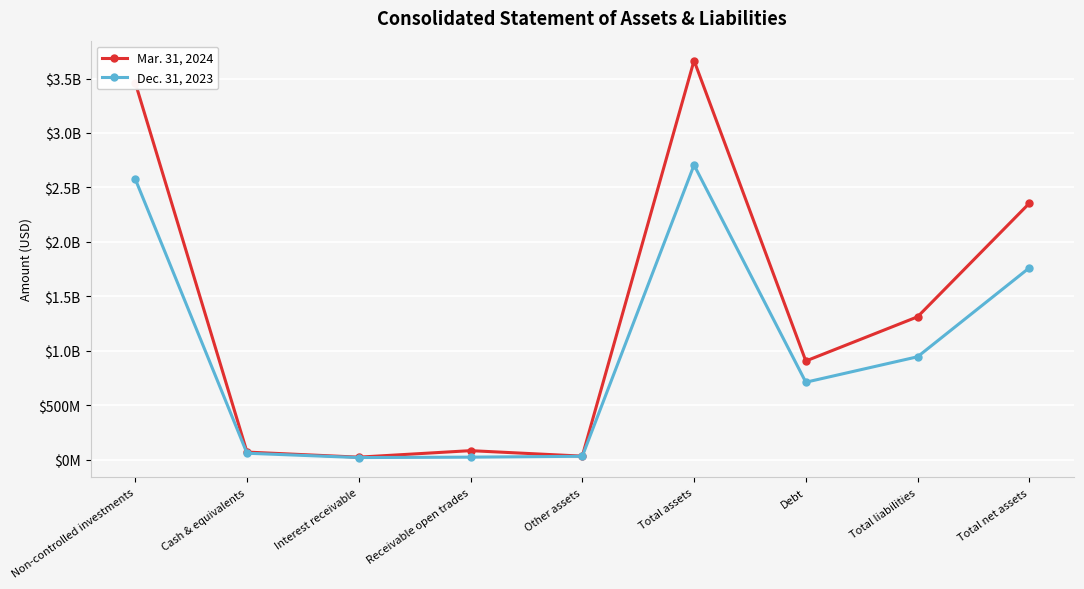

What are all the series names shown in the legend?

Mar. 31, 2024, Dec. 31, 2023